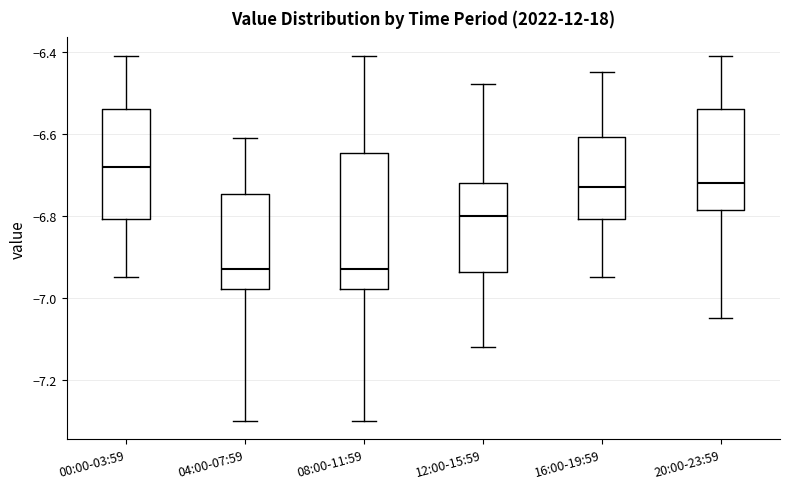

Reading left to right, transcribe this box plot: for each box, give where its median line is, the range the box spans, and where its two whiskers end, as read against the y-axis. The values are not printed on the chart, so give them approximately, as read against the axis.

00:00-03:59: median -6.68, box -6.80 to -6.54, whiskers -6.94 to -6.40
04:00-07:59: median -6.92, box -6.98 to -6.74, whiskers -7.30 to -6.60
08:00-11:59: median -6.92, box -6.98 to -6.64, whiskers -7.30 to -6.40
12:00-15:59: median -6.80, box -6.94 to -6.72, whiskers -7.12 to -6.48
16:00-19:59: median -6.72, box -6.80 to -6.60, whiskers -6.94 to -6.44
20:00-23:59: median -6.72, box -6.78 to -6.54, whiskers -7.04 to -6.40